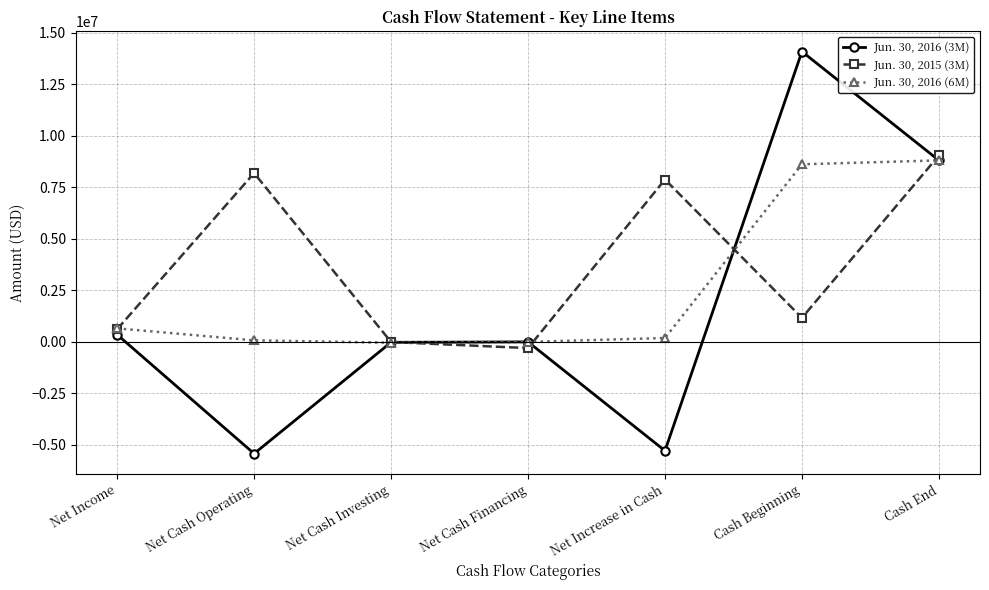

How many lines are shown in the chart?

3